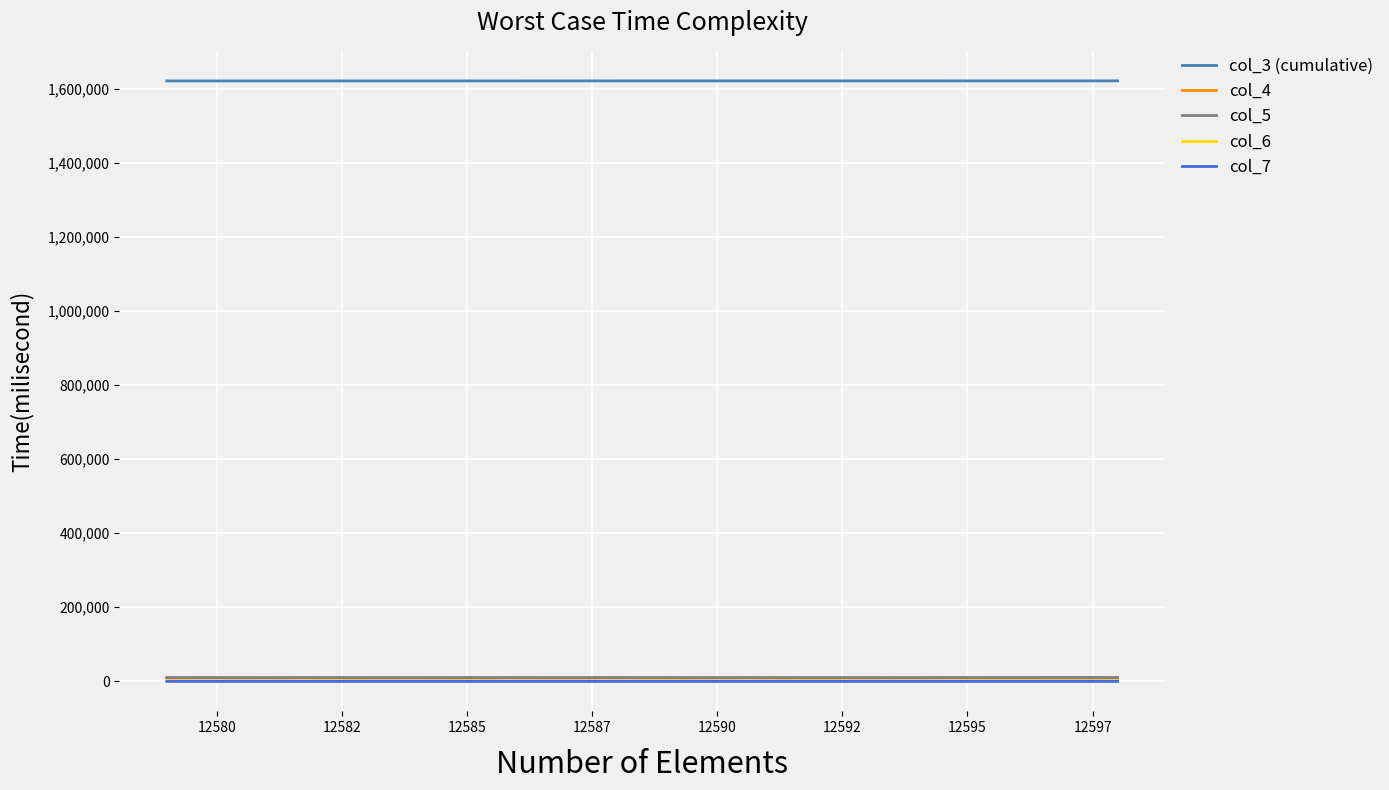

What is the difference between the maximum and second lowest values in the col_5 series?

440